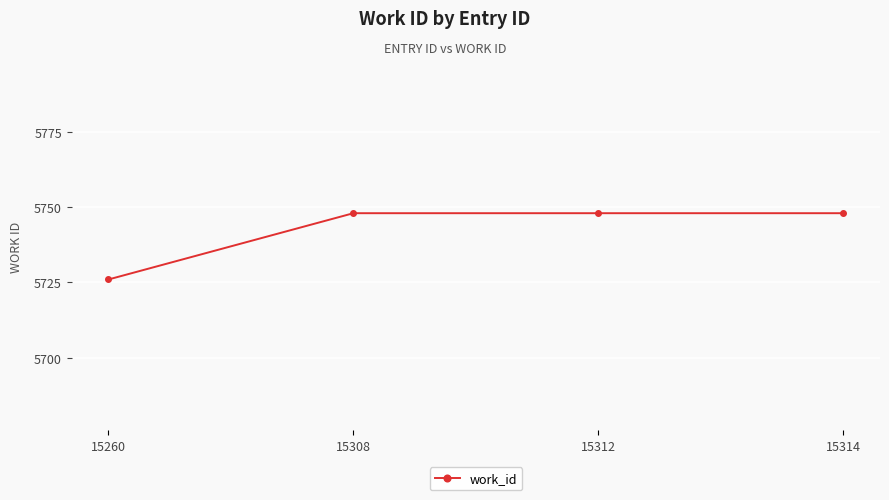

Read the value at 15260.

5726